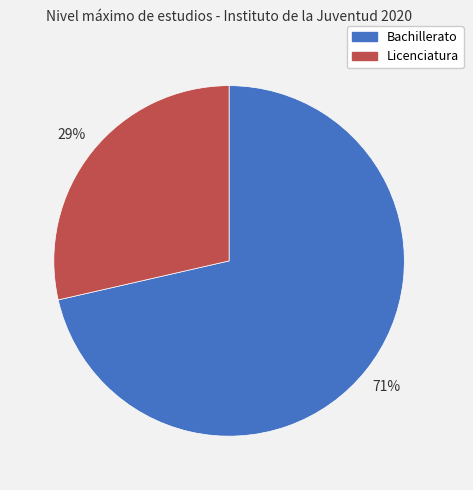

To the nearest percent, what is the average slice percentage?

50%